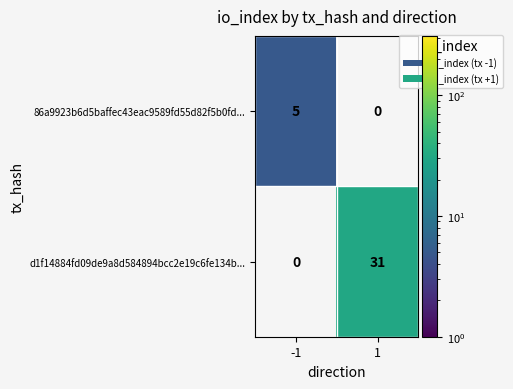

What is the sum of all d1f14884fd09de9a8d584894bcc2e19c6fe134b... values?

31